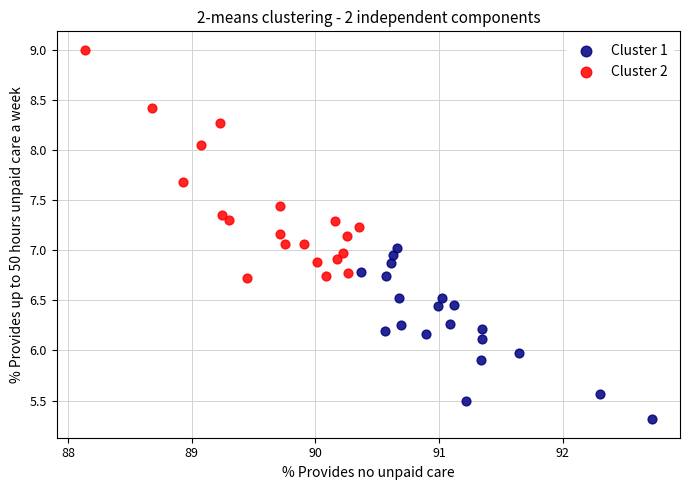

Which series contains the lowest Y value?

Cluster 1